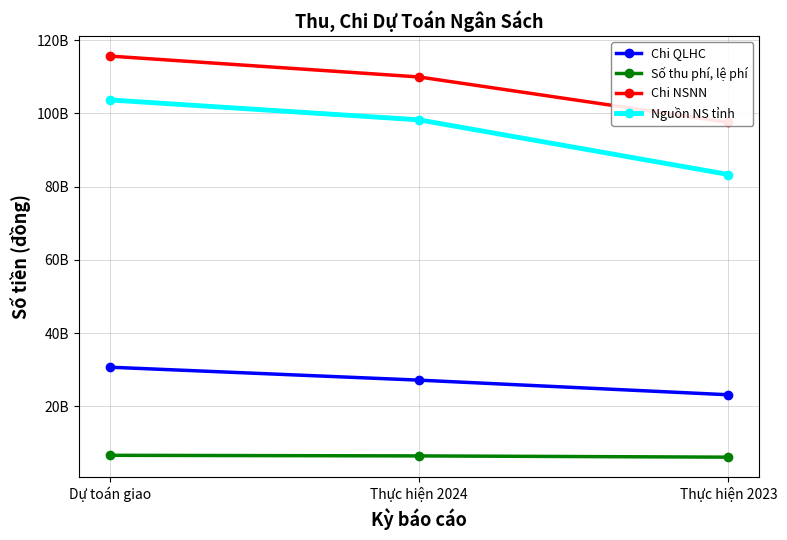

What is the spread (max minus min) of values at Dự toán giao?

109105627322